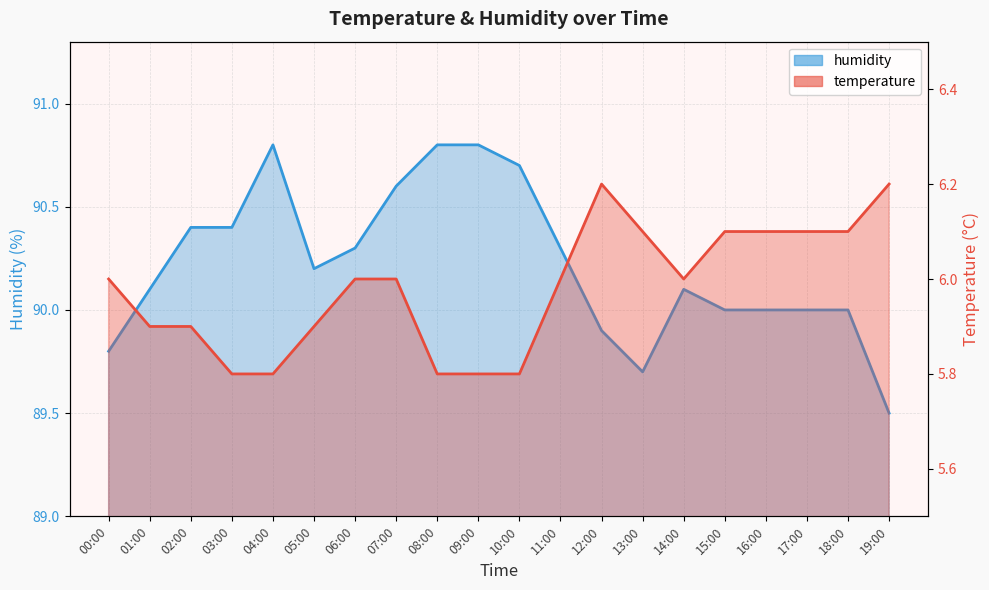

What is the label of the 6th point from the right?

14:00